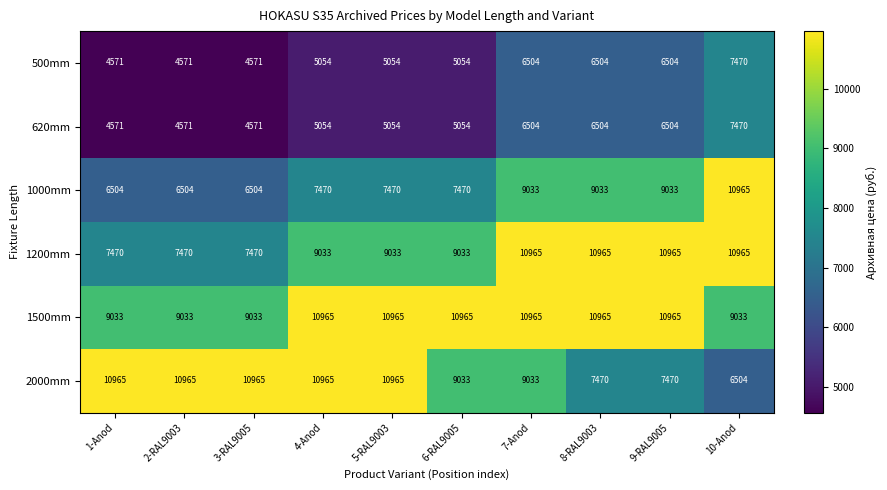

How many 1500mm values are between 9033 and 10965?

10